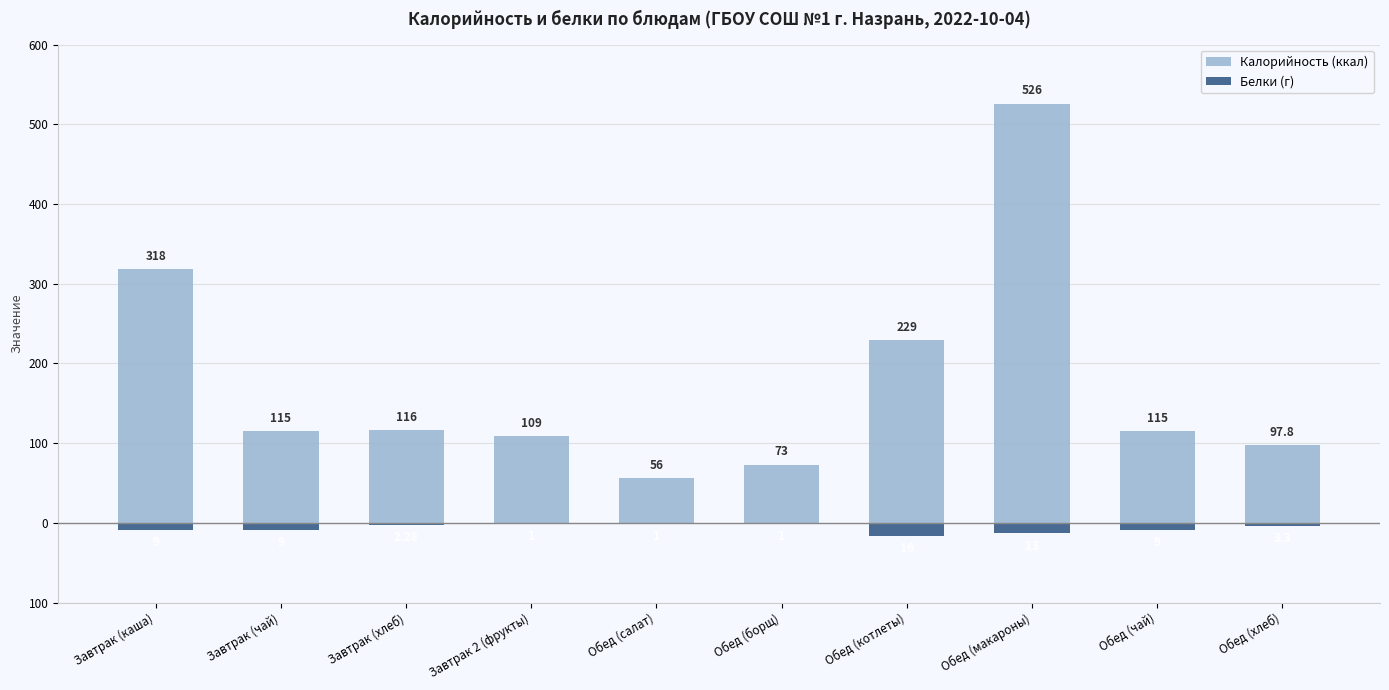

What is the highest value of the Калорийность (ккал) series?

526.0